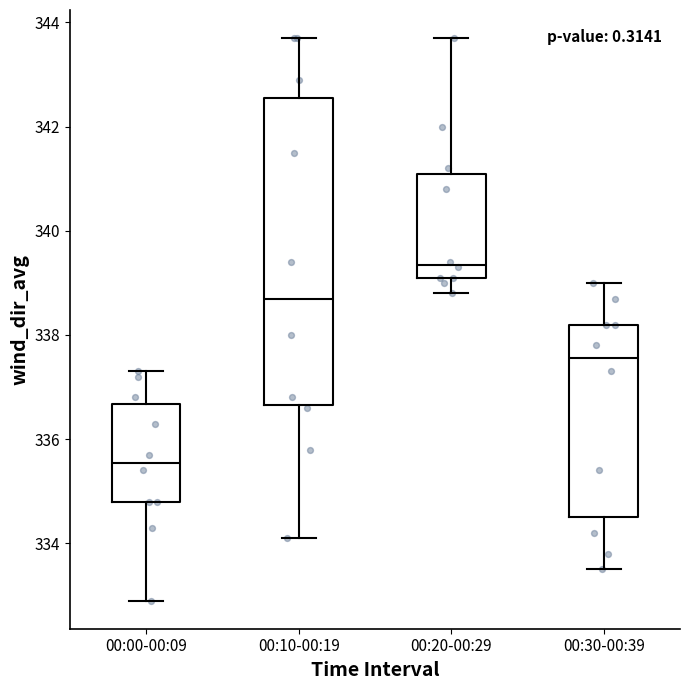

Reading left to right, transcribe this box plot: for each box, give where its median line is, the range the box spans, and where its two whiskers end, as read against the y-axis. The values are not printed on the chart, so give them approximately, as read against the axis.

00:00-00:09: median 335.6, box 334.8 to 336.6, whiskers 333.0 to 337.4
00:10-00:19: median 338.8, box 336.6 to 342.6, whiskers 334.2 to 343.8
00:20-00:29: median 339.4, box 339.2 to 341.2, whiskers 338.8 to 343.8
00:30-00:39: median 337.6, box 334.6 to 338.2, whiskers 333.6 to 339.0